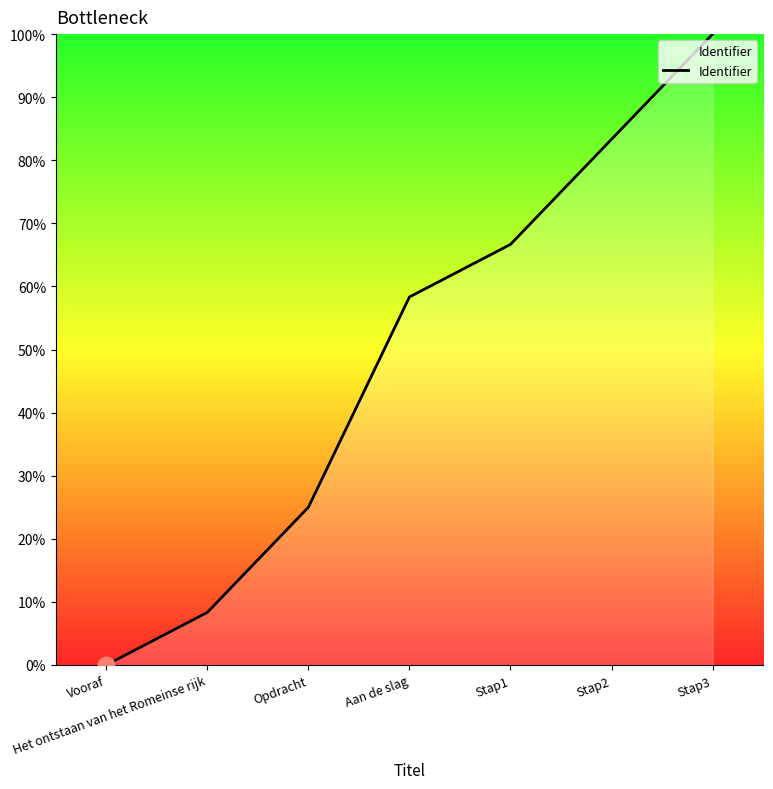

The chart shows a value of 8.3 at Het ontstaan van het Romeinse rijk. True or false?

True